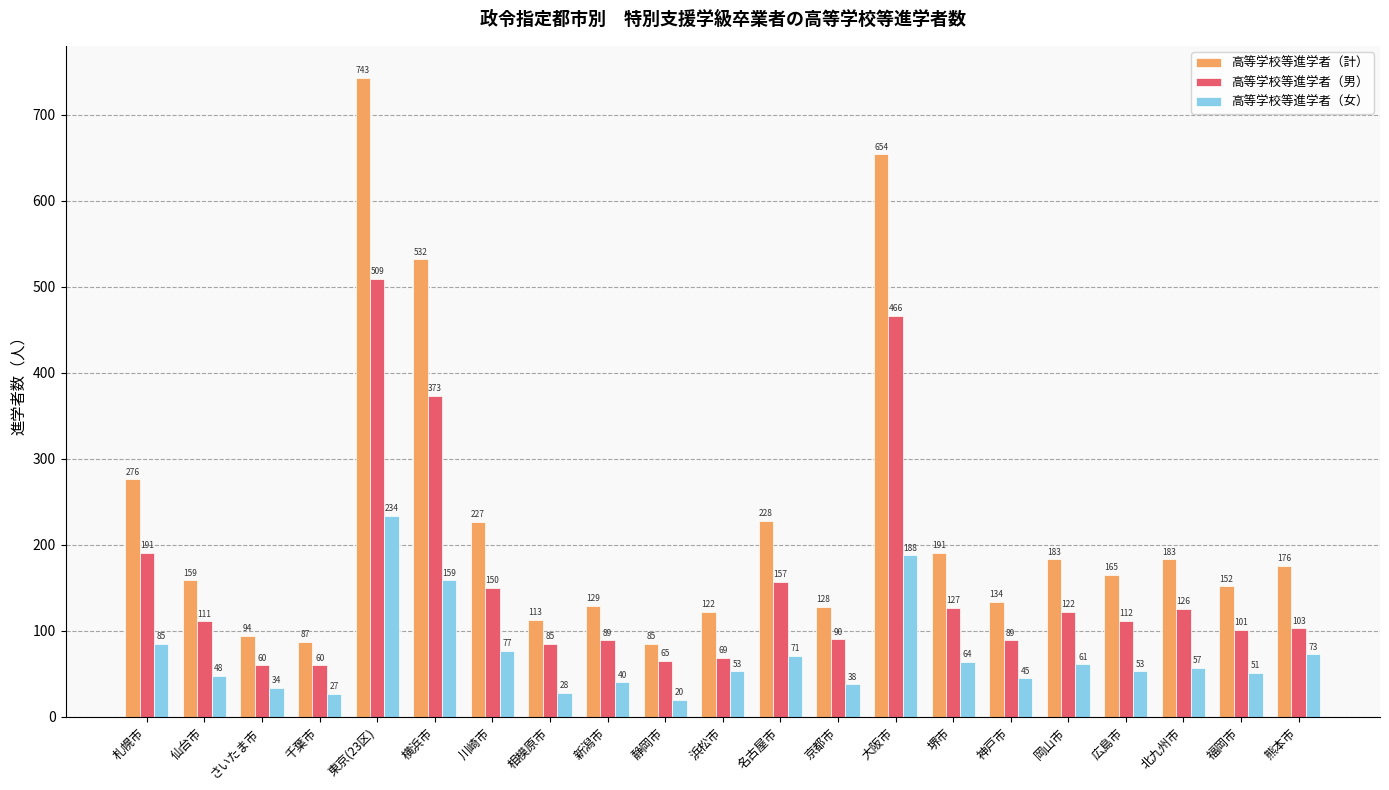

Which category has the lowest value in the 高等学校等進学者（女） series?

静岡市